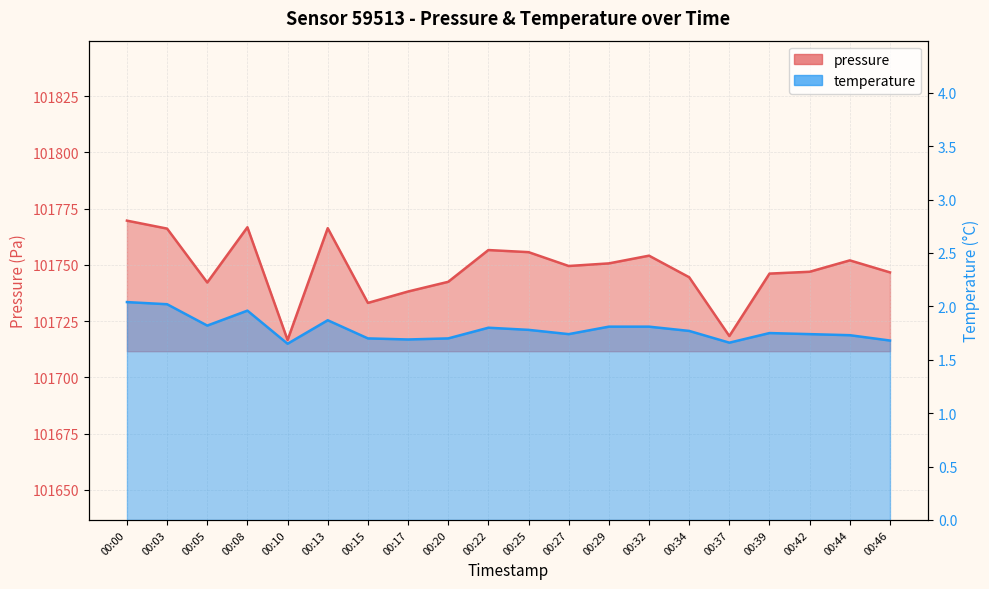

At how many categories does at least one series exceed 65150?

20